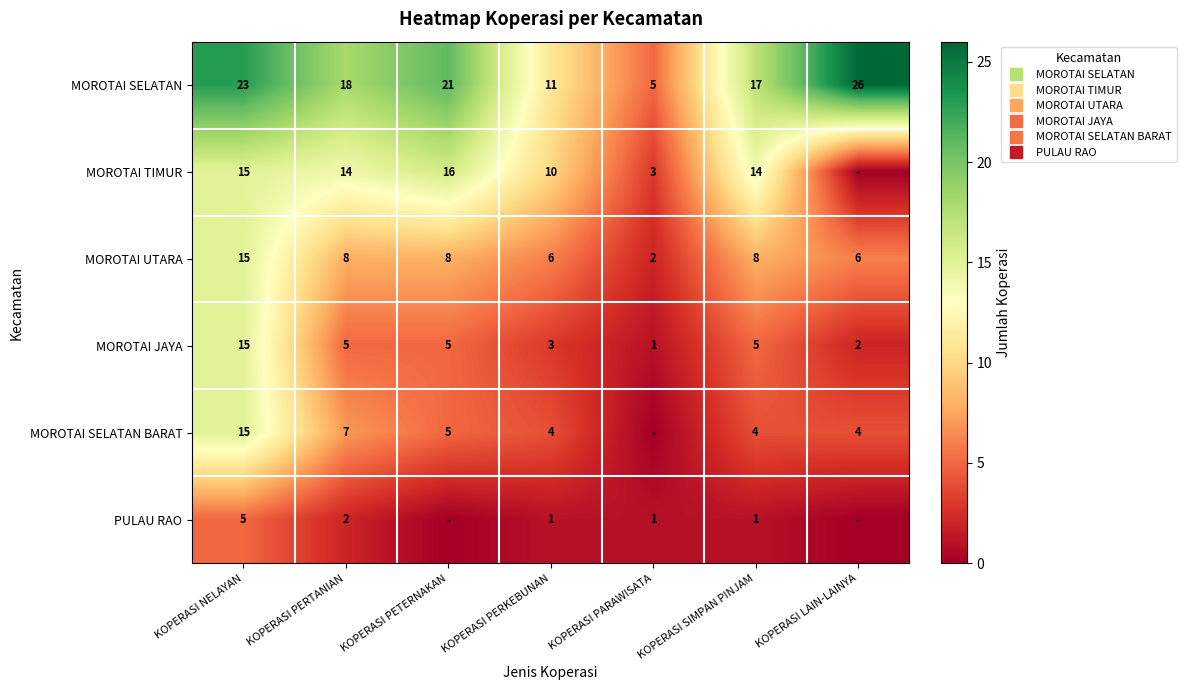

List the labels in order of MOROTAI TIMUR value, smallest first.

KOPERASI LAIN-LAINYA, KOPERASI PARAWISATA, KOPERASI PERKEBUNAN, KOPERASI PERTANIAN, KOPERASI SIMPAN PINJAM, KOPERASI NELAYAN, KOPERASI PETERNAKAN